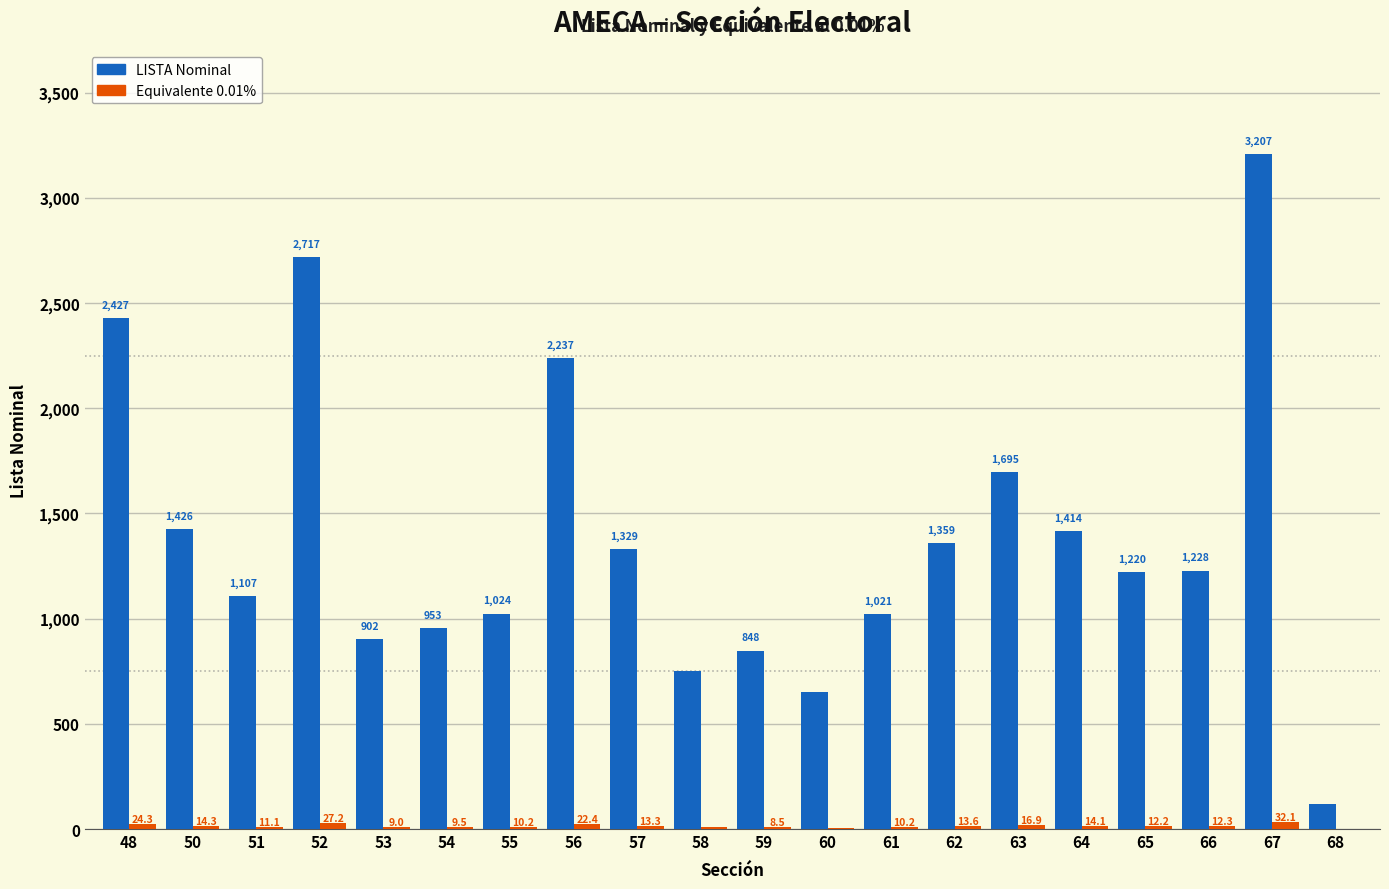

What is the total value across all series at 63?

1712.0